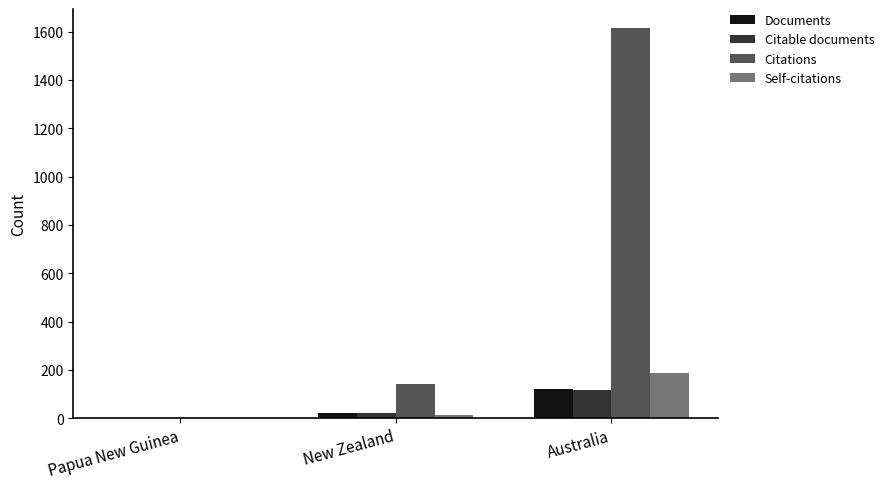

What is the total value across all series at New Zealand?

195